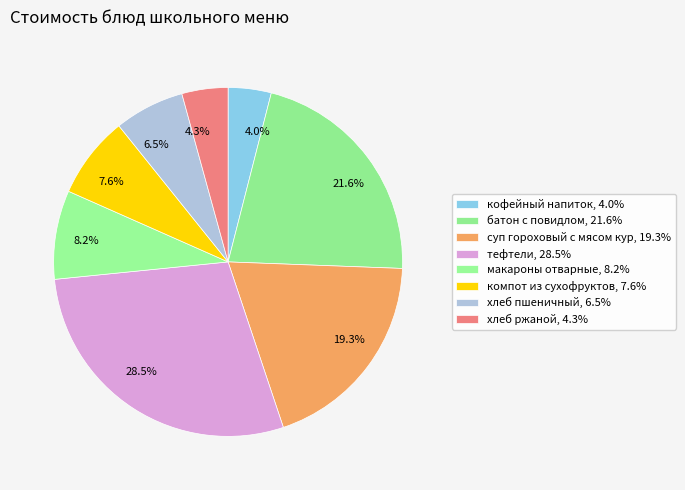

Combined, what portion of the pie is кофейный напиток and хлеб пшеничный?

10.5%